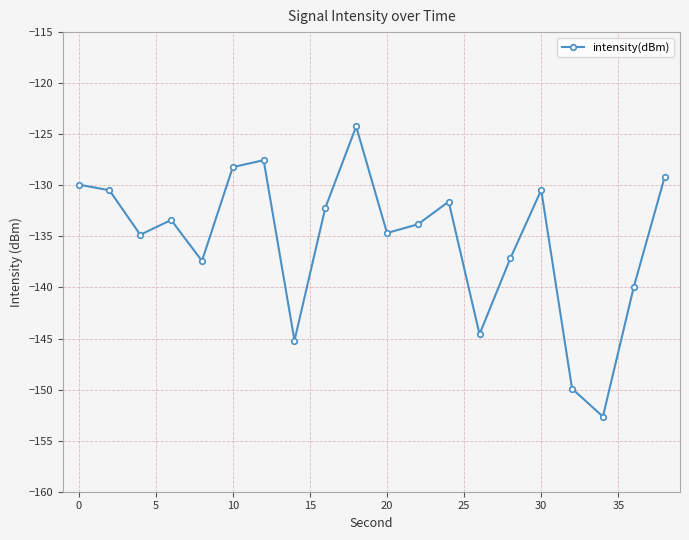

How many interior local valleys (lower than both neighbors) does the data have?

6